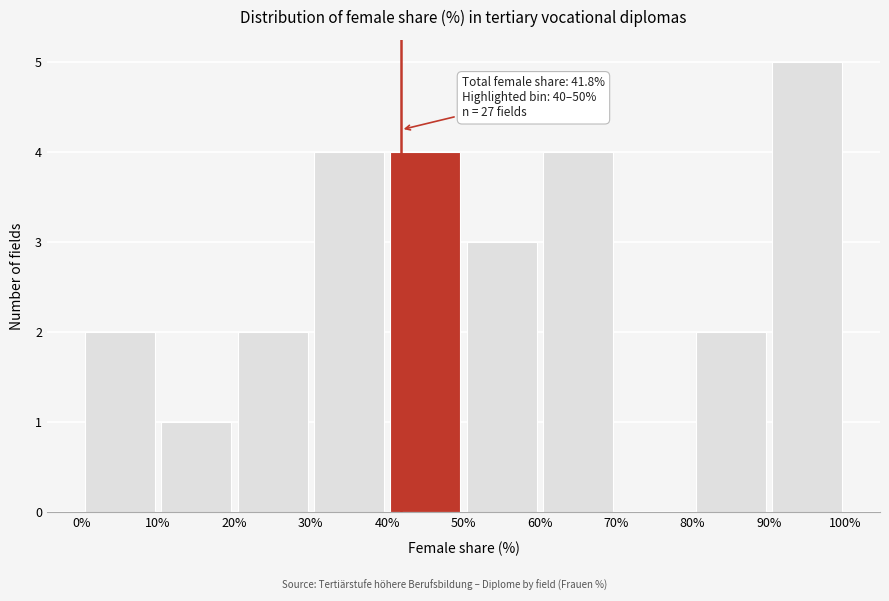

Over which range of the x-axis is the bar tallest?

90% to 100%